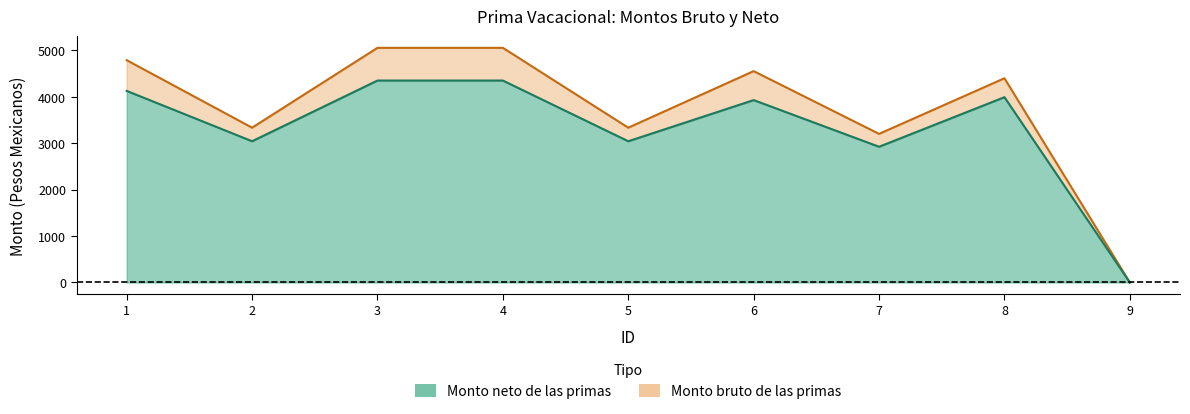

List the series in order of their overall mean, lowest first.

Monto neto de las primas, Monto bruto de las primas